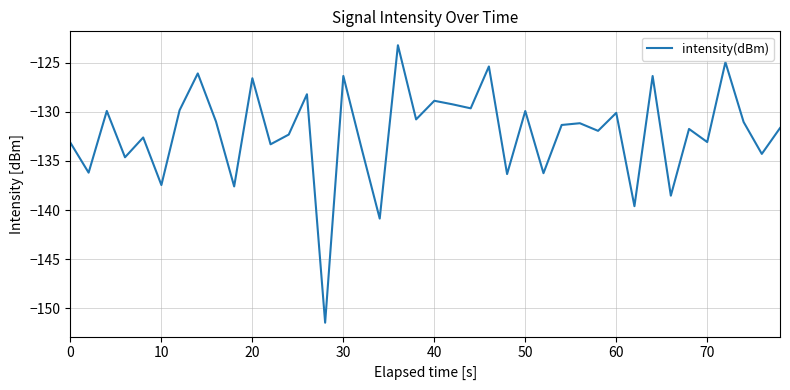

What is the maximum value shown in the chart?

-123.2